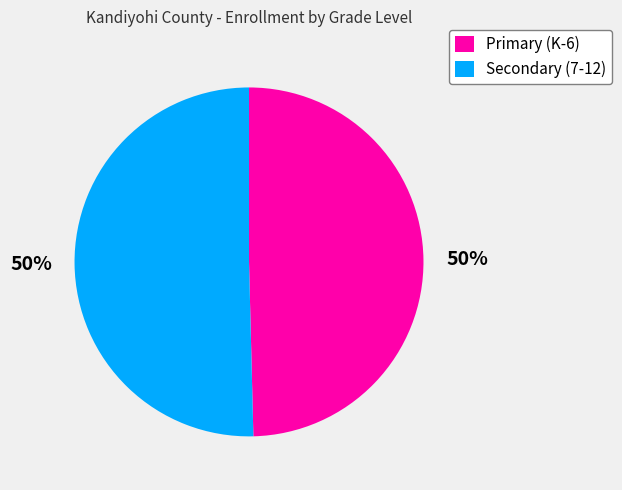

How many segments does this pie chart have?

2